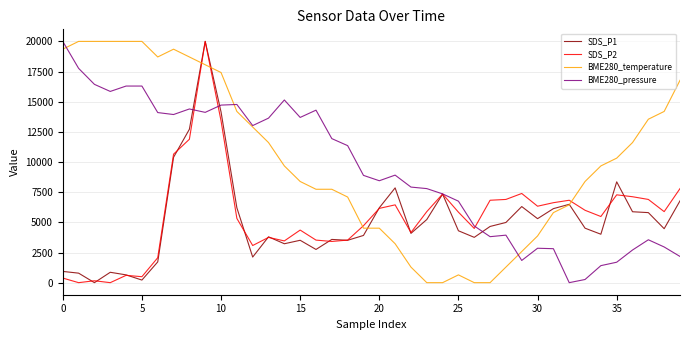

What is the greatest value displayed?

20000.0